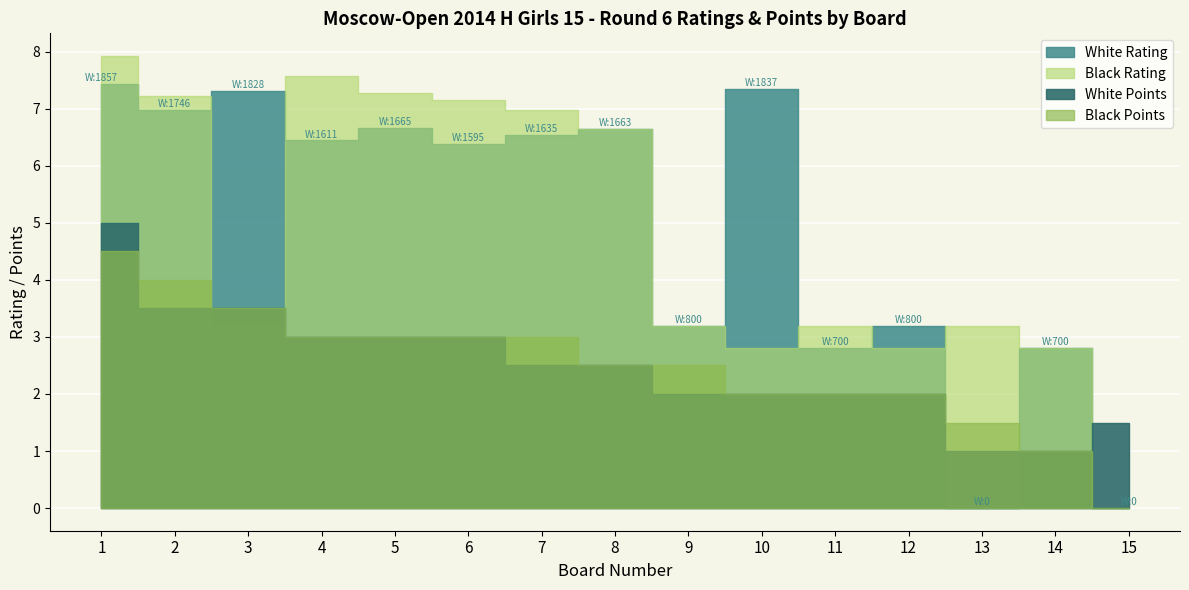

Which category has the lowest value in the White Rating series?

13